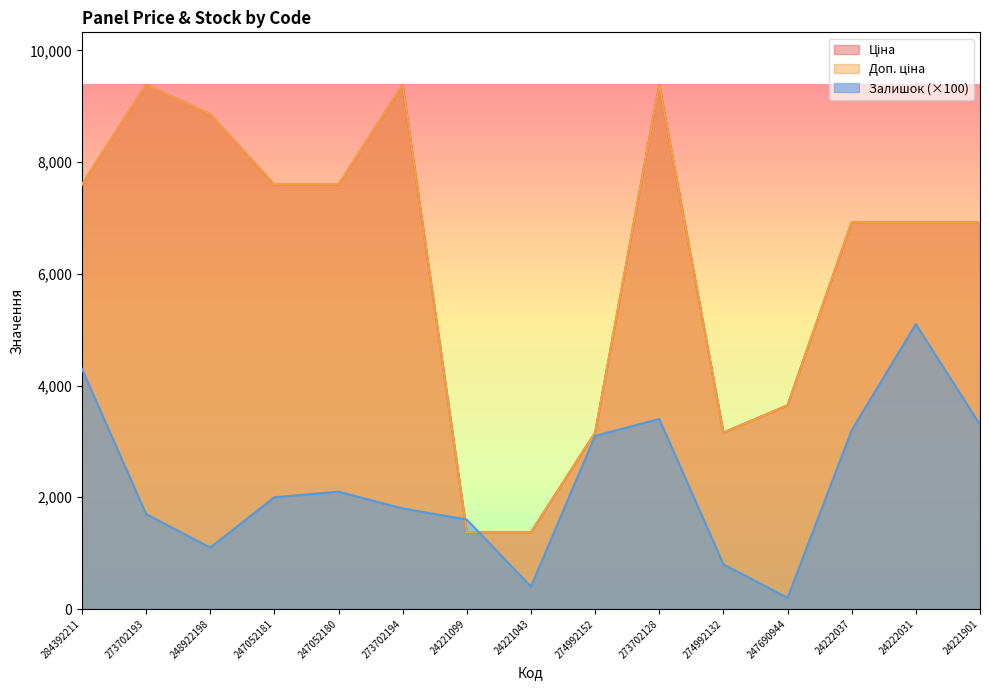

Rank the series at 247052180 from highest to lowest value.

Ціна, Доп. ціна, Залишок